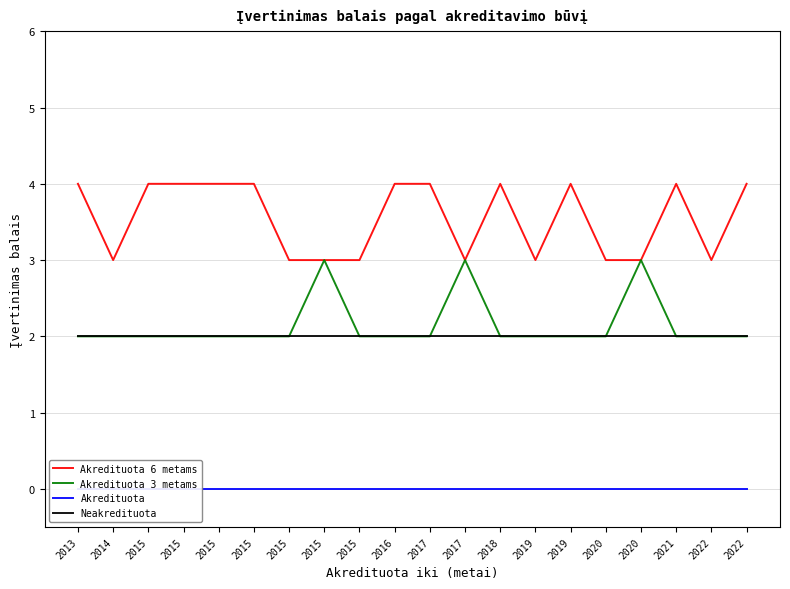

Read the Akredituota 3 metams value at 2021.

2